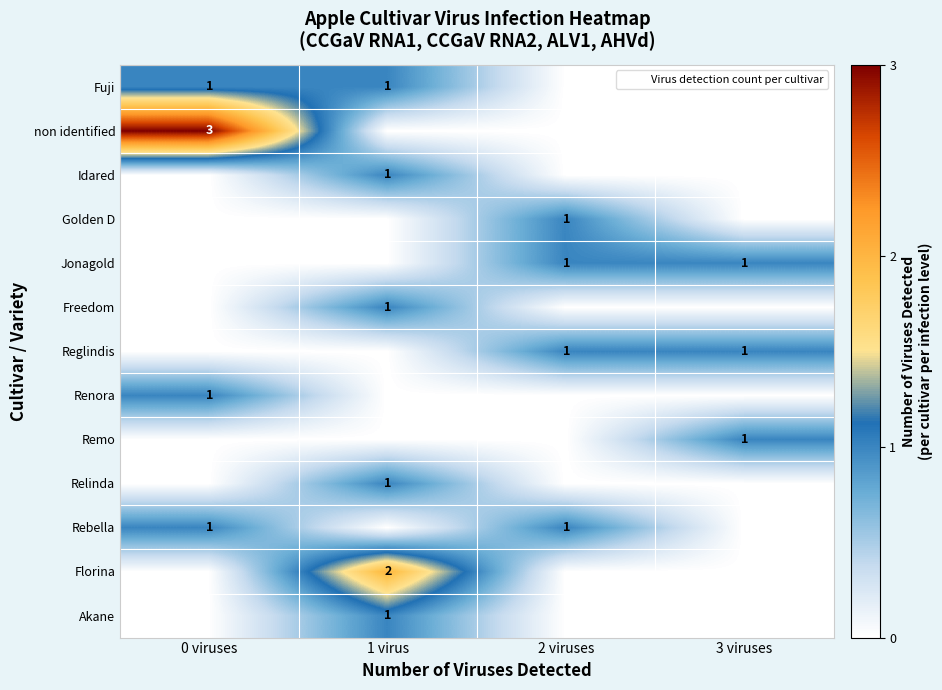

Is it true that Fuji equals 1 at 0 viruses?

True